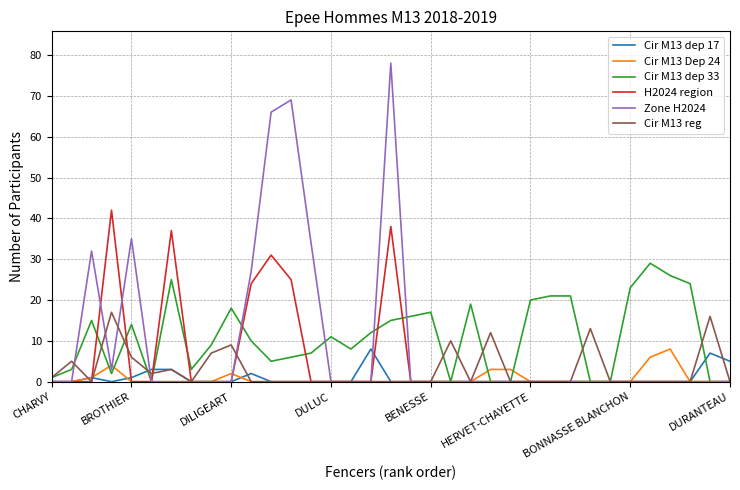

Does the chart have visible grid lines?

Yes